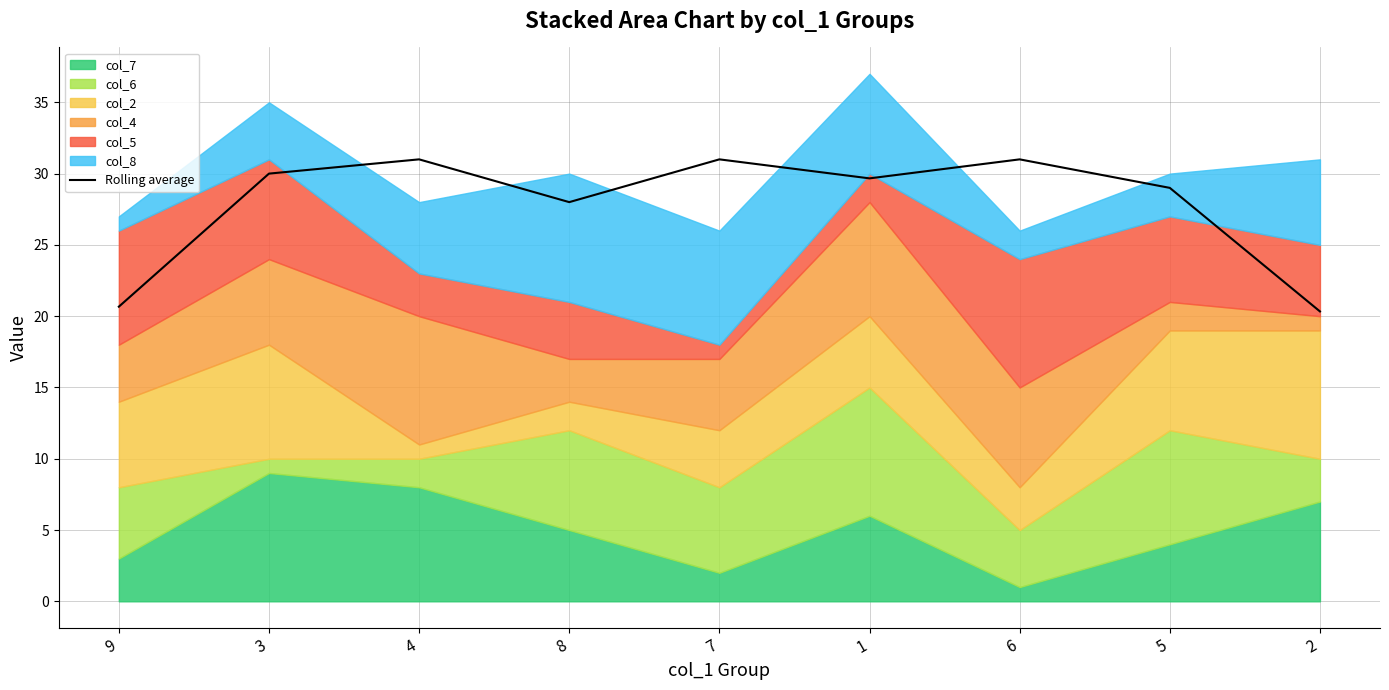

What is the label of the 3rd point from the left?

4